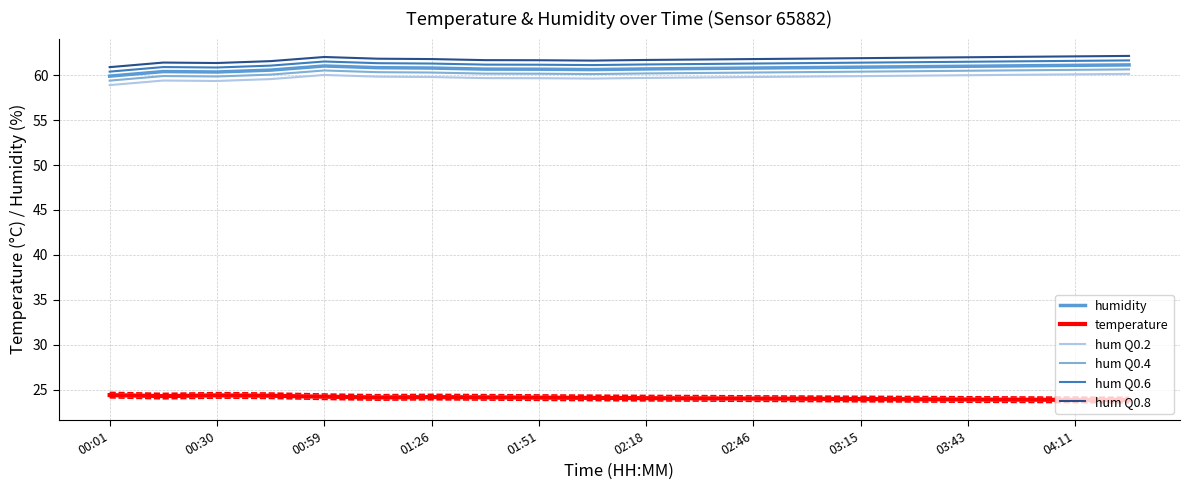

True or false: hum Q0.4 and hum Q0.8 cross at least once.

False